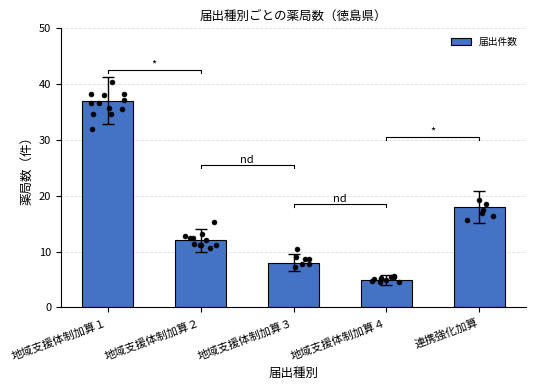

Which has a higher value, 地域支援体制加算３ or 地域支援体制加算２?

地域支援体制加算２